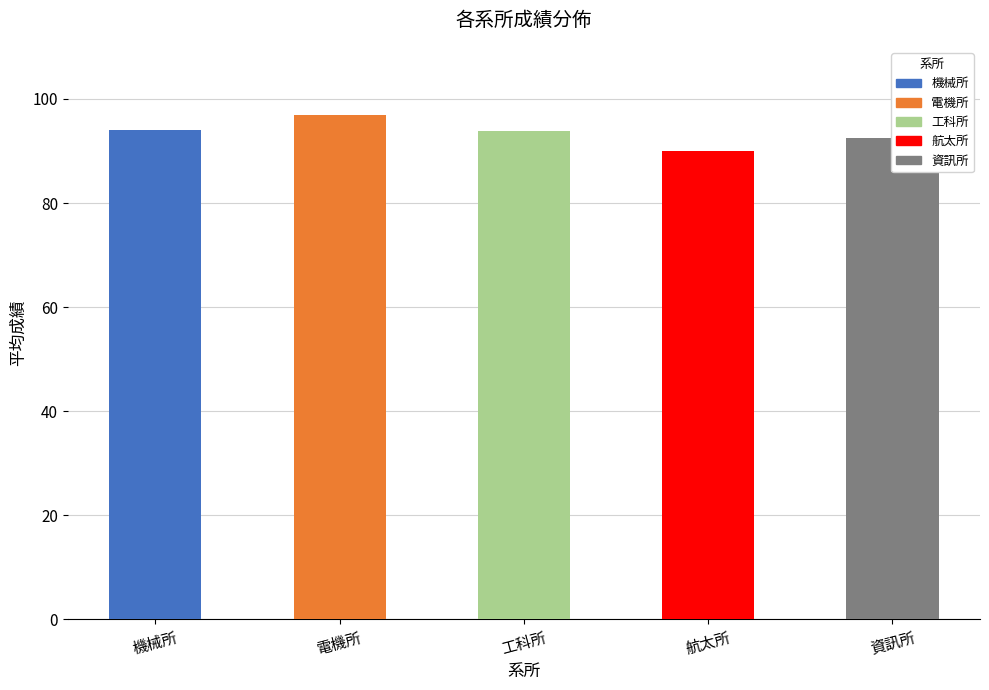

What is the change in value from 電機所 to 航太所?

-7.0